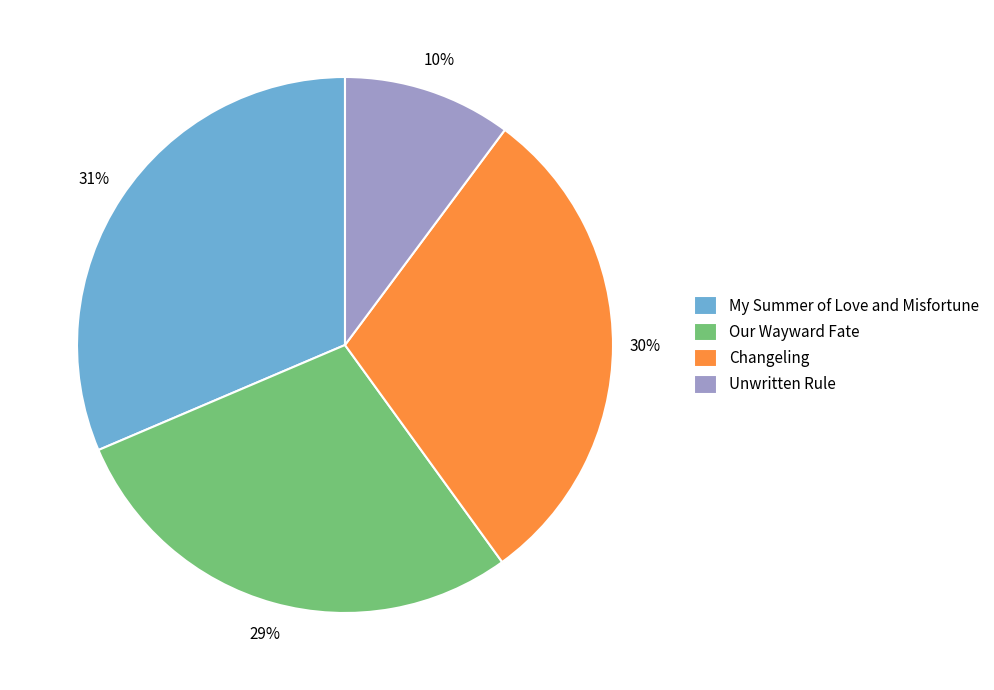

Do Our Wayward Fate and My Summer of Love and Misfortune together represent more than half of the pie?

Yes